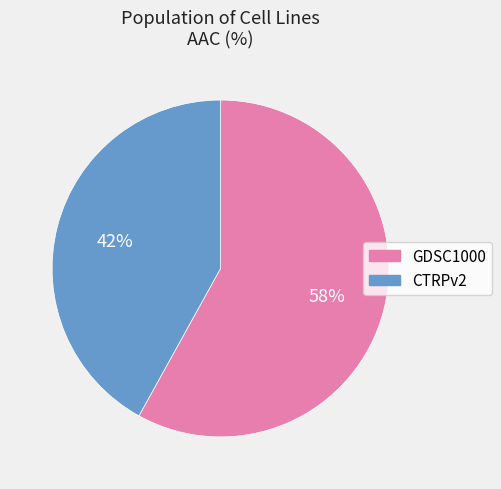

Do GDSC1000 and CTRPv2 together represent more than half of the pie?

Yes